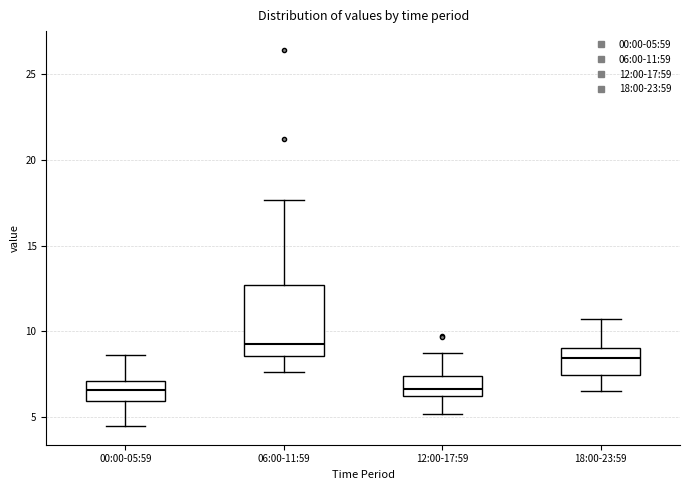

Reading left to right, transcribe this box plot: for each box, give where its median line is, the range the box spans, and where its two whiskers end, as read against the y-axis. The values are not printed on the chart, so give them approximately, as read against the axis.

00:00-05:59: median 6.5, box 6.0 to 7.0, whiskers 4.5 to 8.5
06:00-11:59: median 9.5, box 8.5 to 12.5, whiskers 7.5 to 17.5
12:00-17:59: median 6.5, box 6.0 to 7.5, whiskers 5.0 to 8.5
18:00-23:59: median 8.5, box 7.5 to 9.0, whiskers 6.5 to 11.0